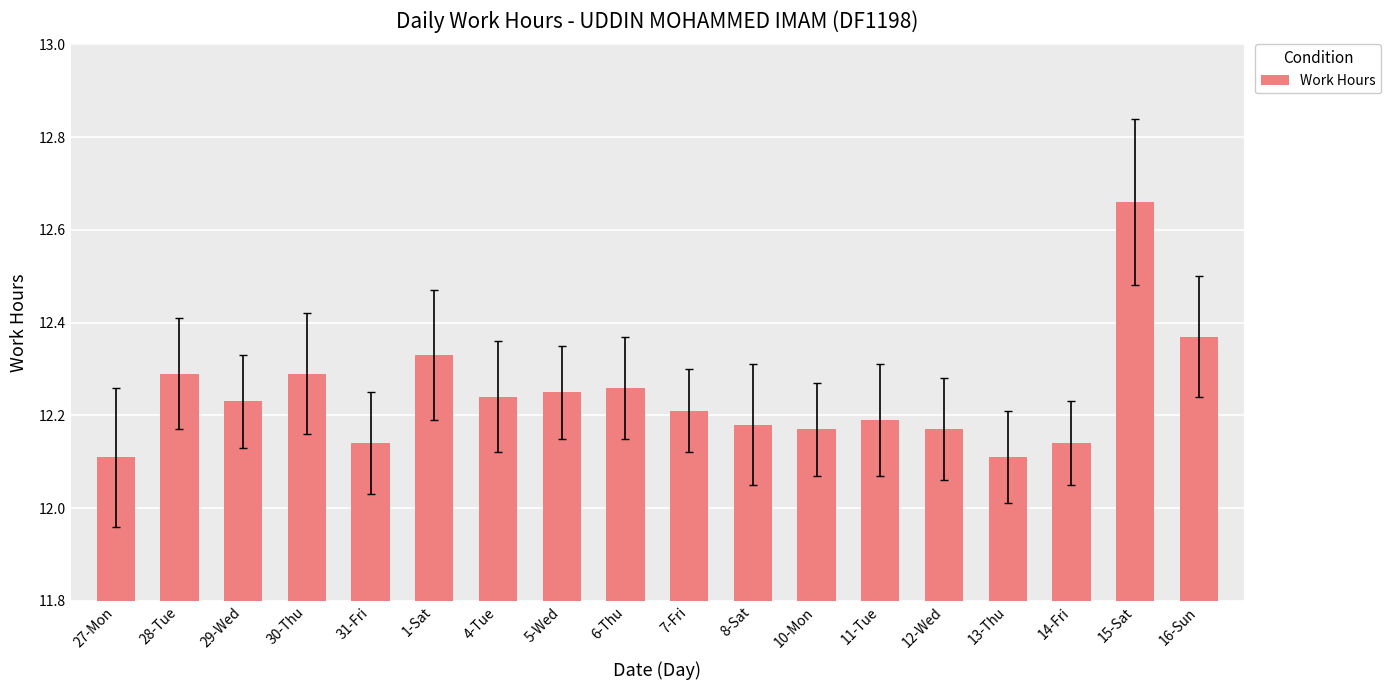

Which category has the highest value across all series?

15-Sat